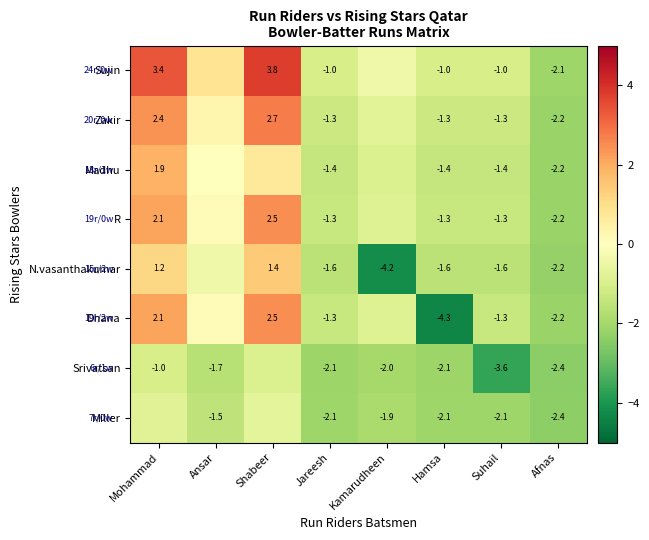

Is the value of R at Jareesh greater than the value of Sujin at Hamsa?

No